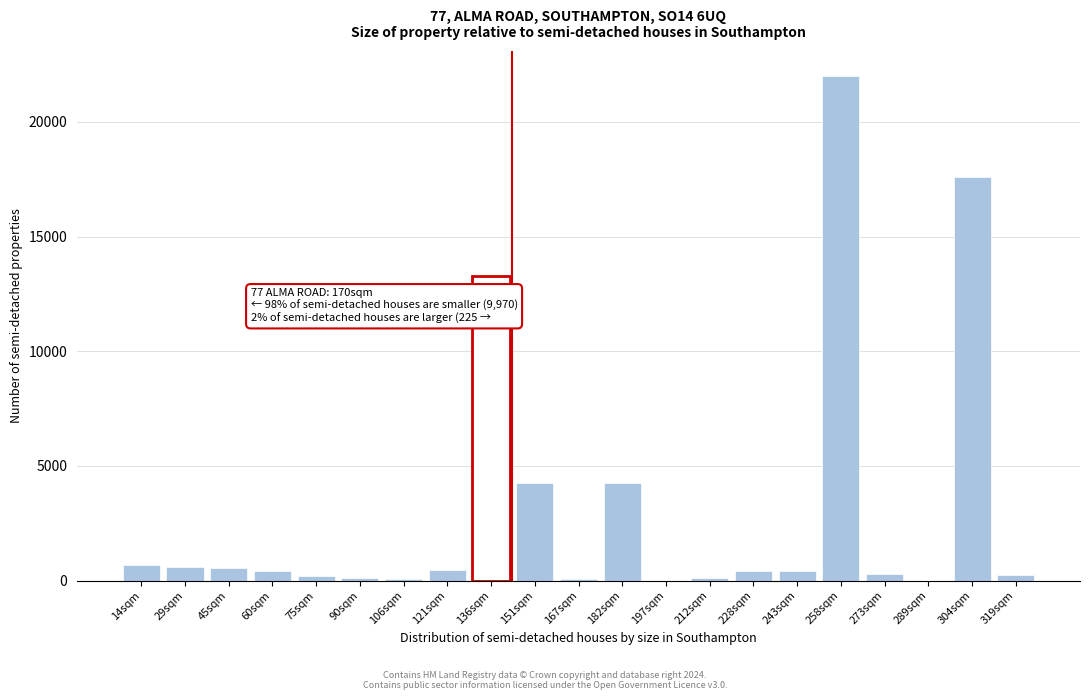

What is the maximum value shown in the chart?

21985